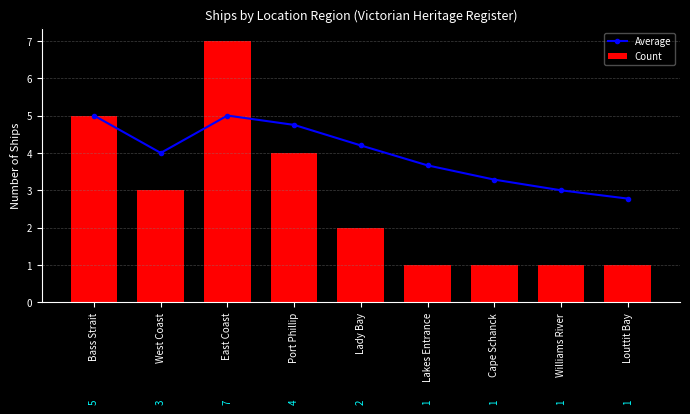

Which series has the largest total across all categories?

Average